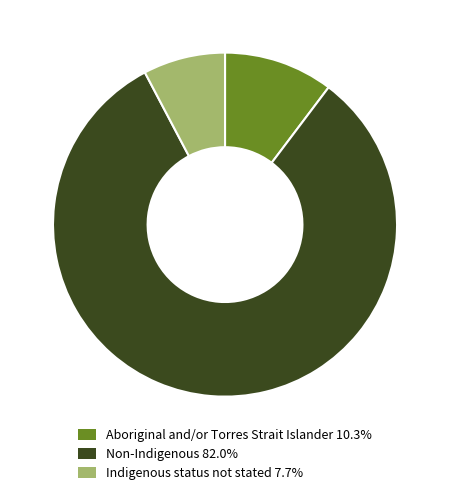

Is there any slice that represents more than half of the pie?

Yes